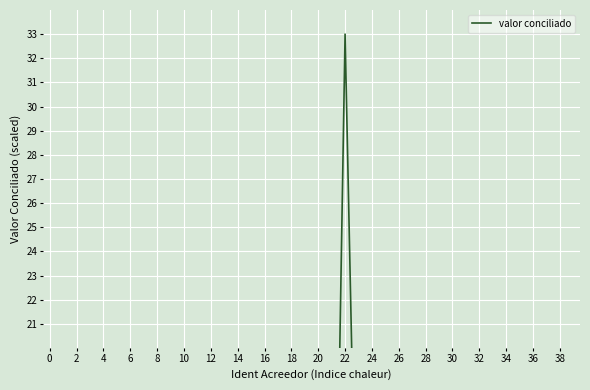

What is the difference between the maximum and minimum values?

33.0